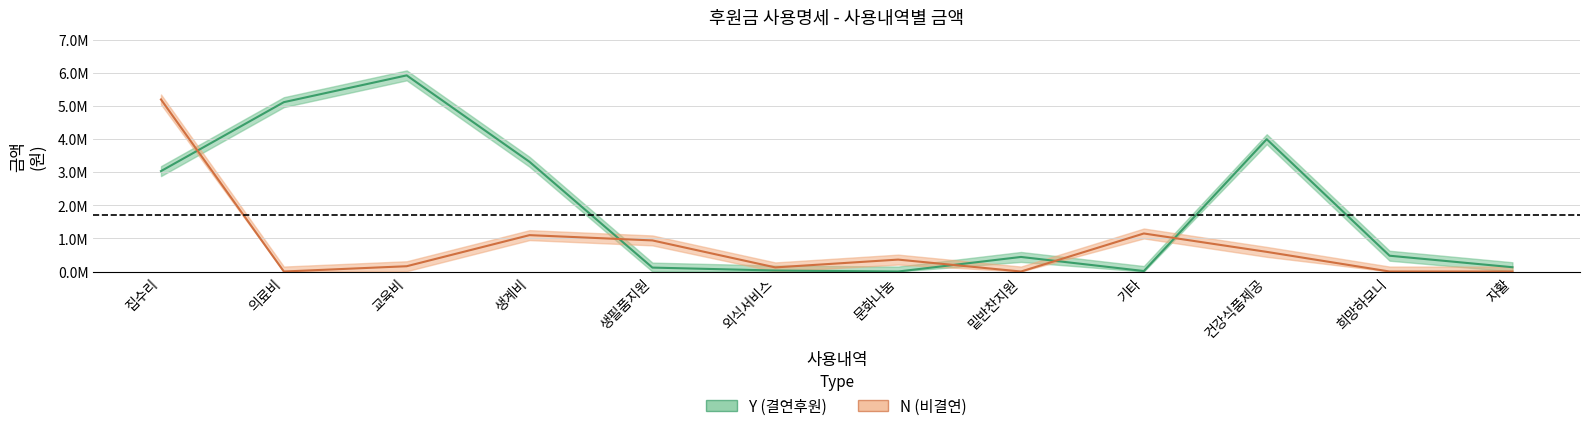

What is the average value of the N (비결연) series?

802612